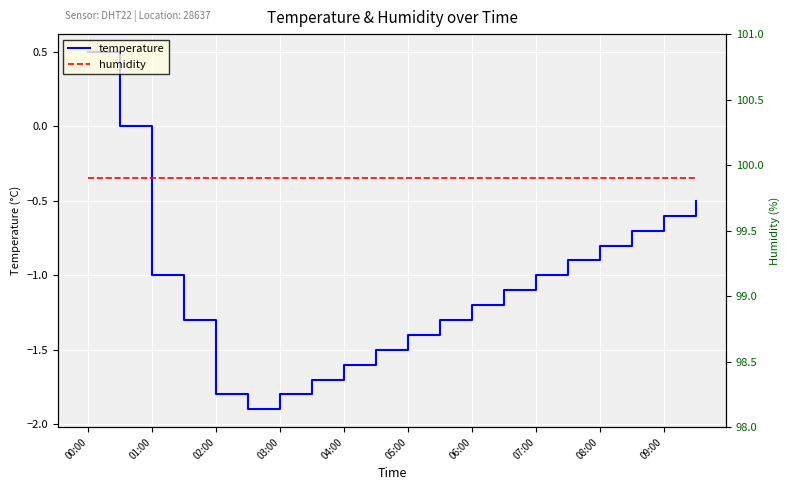

What is the value of the humidity point at the 14th from the left?

99.9